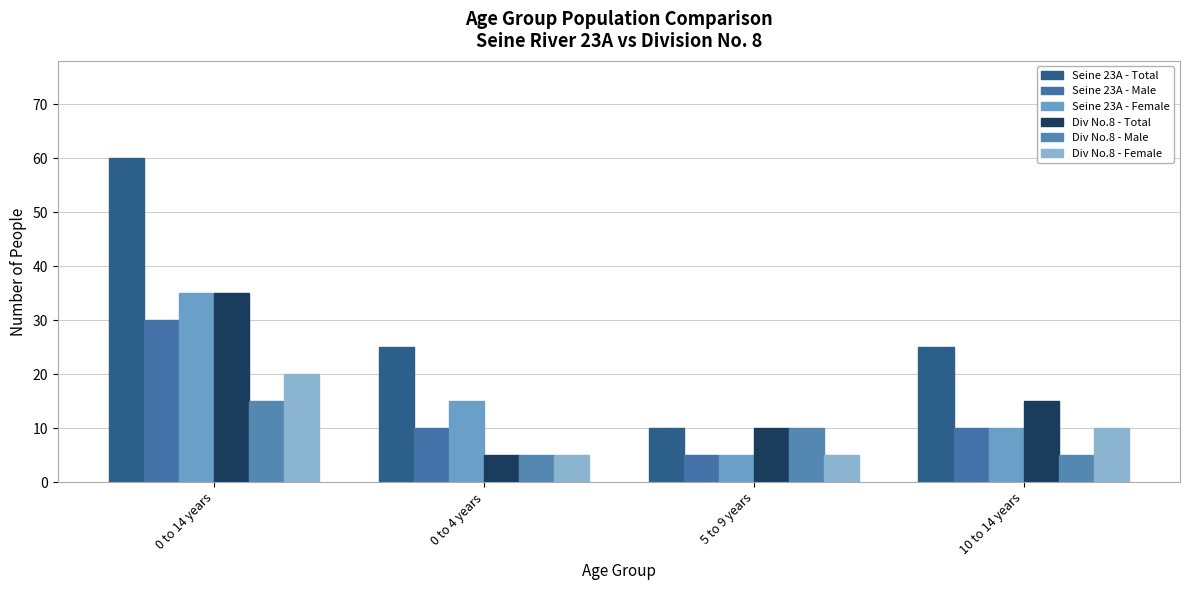

True or false: Div No.8 - Female has a value of 5 at 5 to 9 years.

True